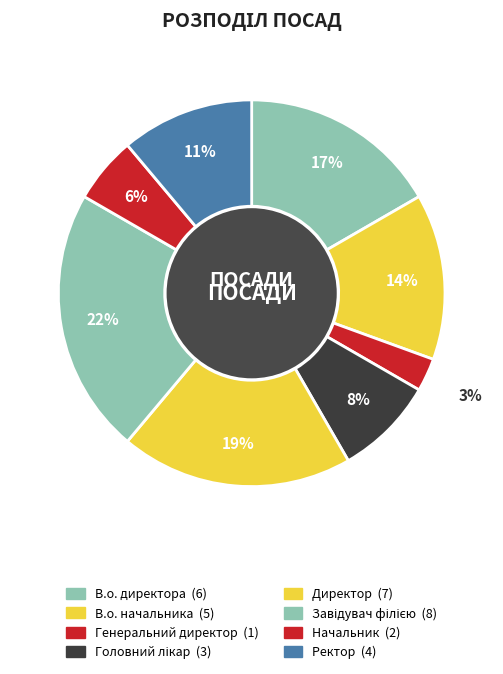

How many slices are in this pie chart?

8